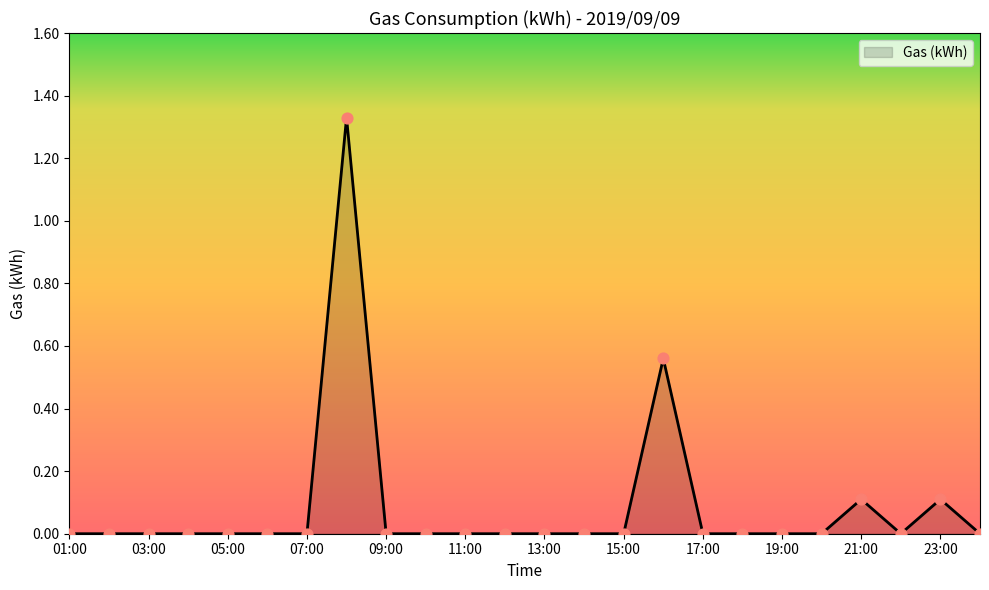

How many lines are shown in the chart?

1